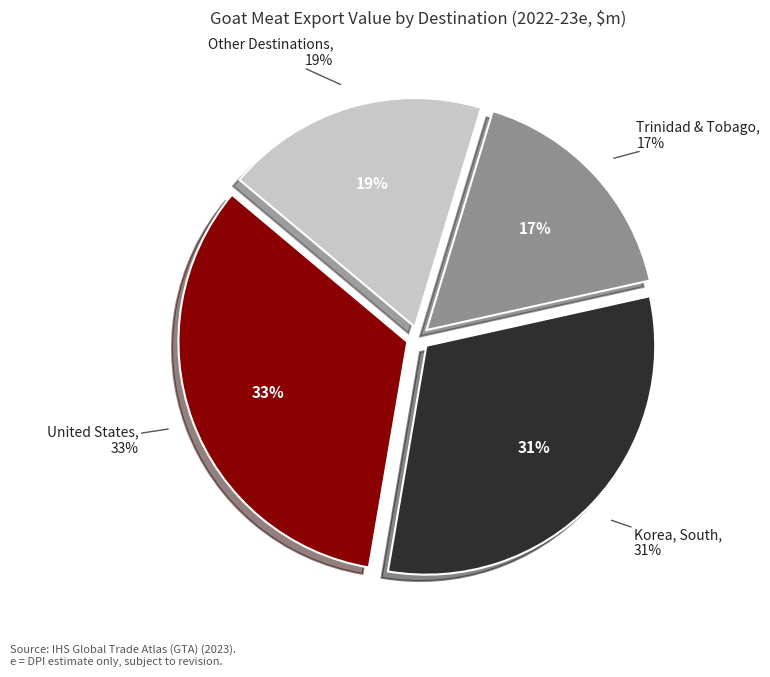

Count the number of slices in the pie.

6